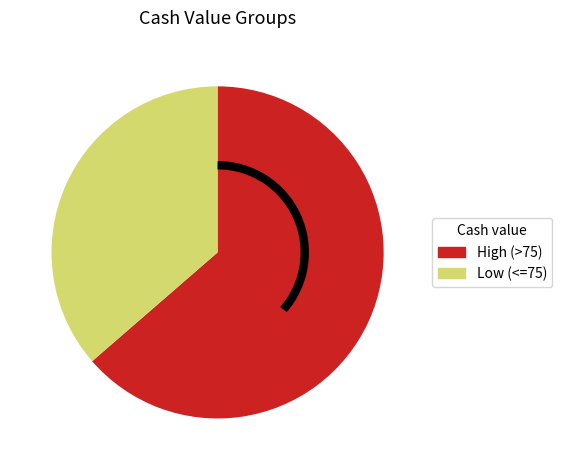

Is there any slice that represents more than half of the pie?

Yes